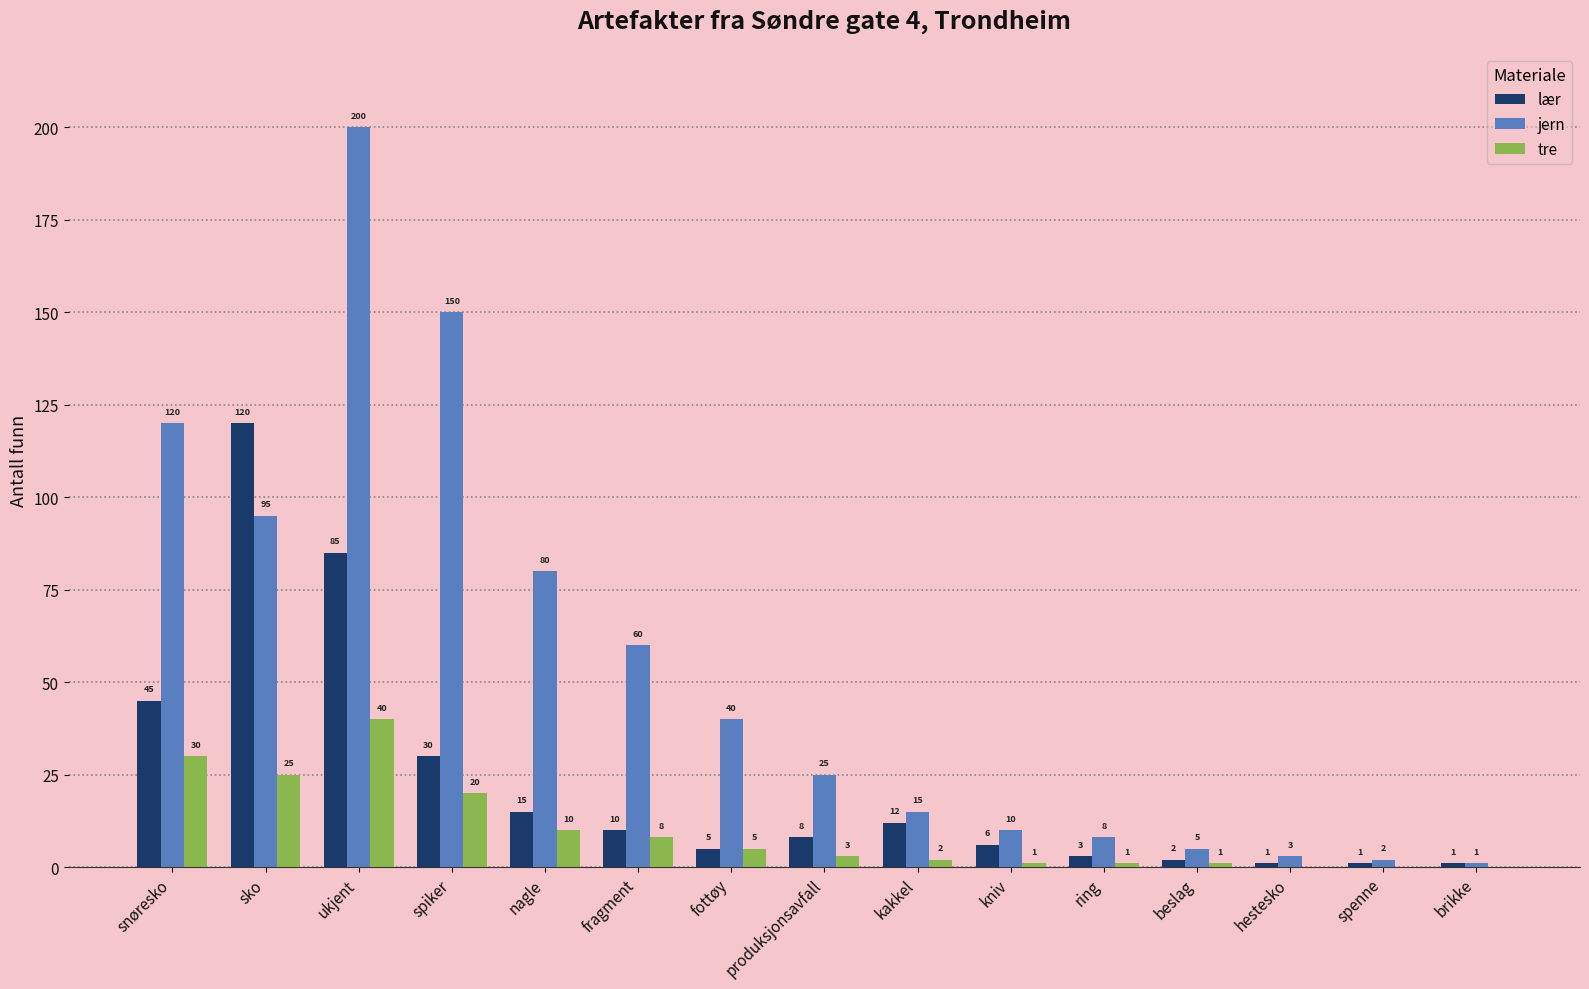

What is the highest value of the lær series?

120